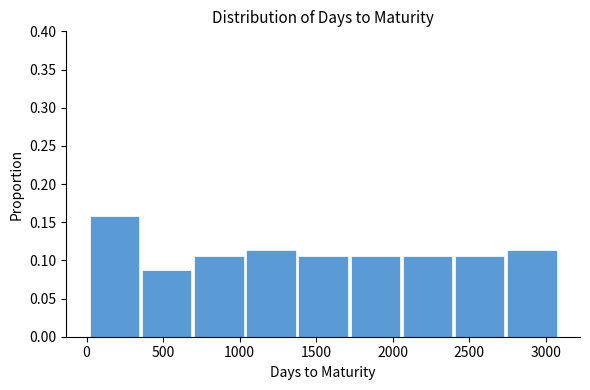

What is the height of the bar covering 2050 to 2400 on the x-axis? Neither the bar edges nor the heights are printed on the chart, so give them approximately, as read against the axes.

0.105